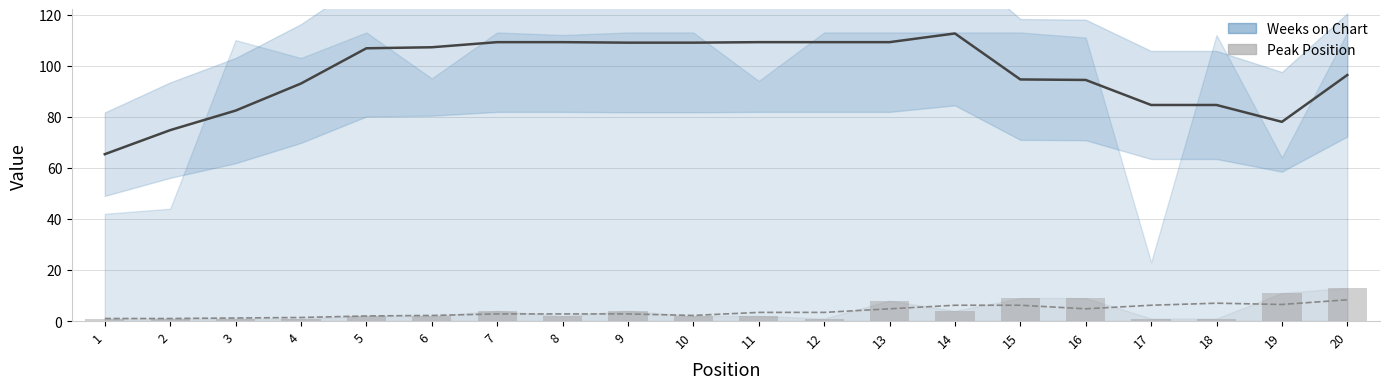

How many data points in Weeks on Chart (smoothed) are above 106?

10